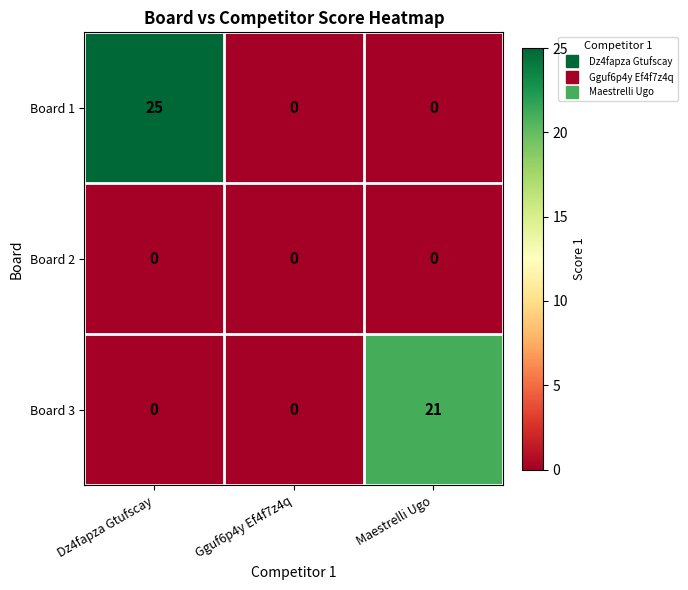

How many Board 3 values are between 0 and 21?

3